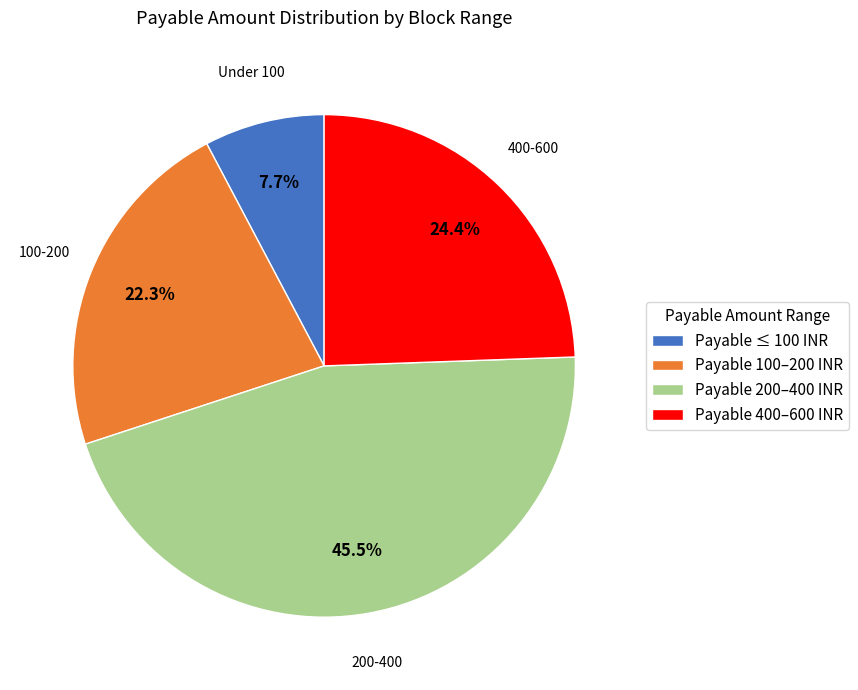

Count the number of slices in the pie.

4